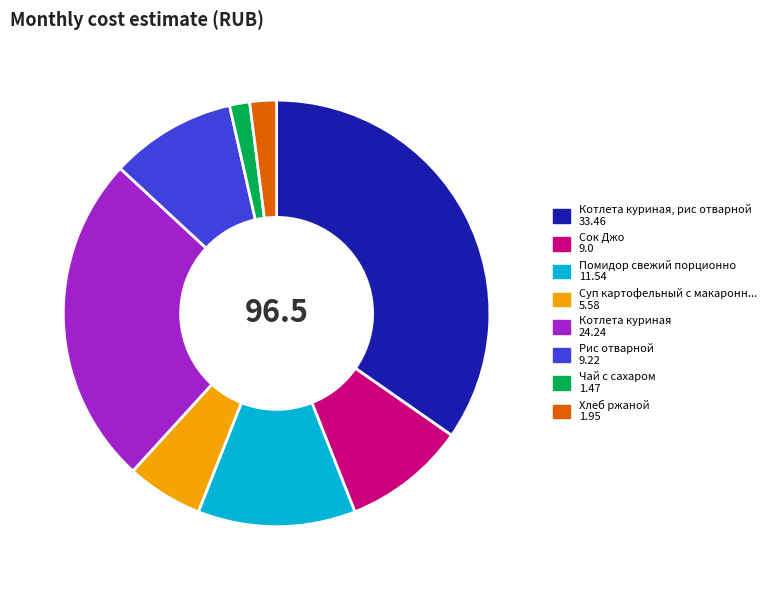

Is there a majority slice in this chart?

No